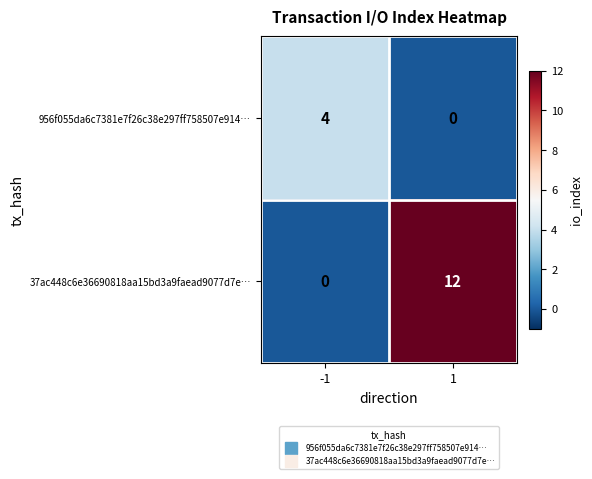

What is the difference between the 37ac448c6e36690818aa15bd3a9faead9077d7e… values at -1 and 1?

12